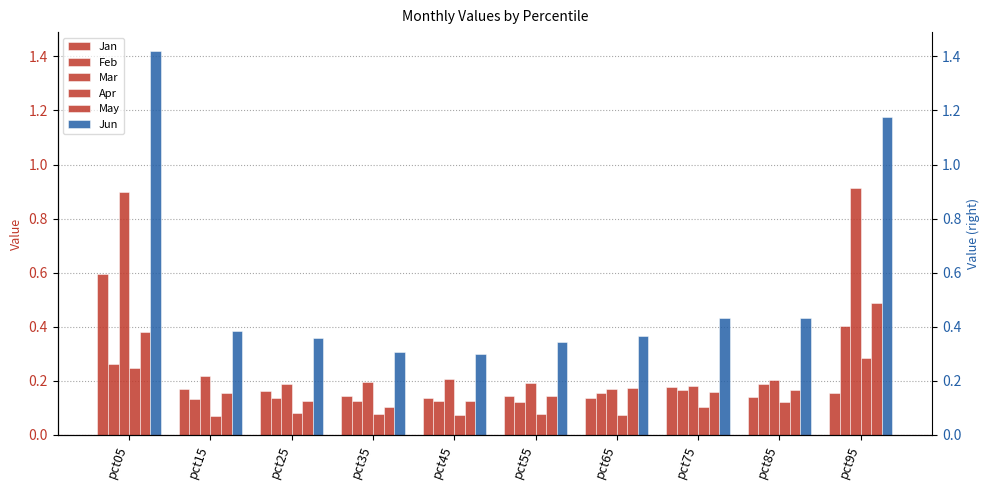

How many groups of bars are there?

10